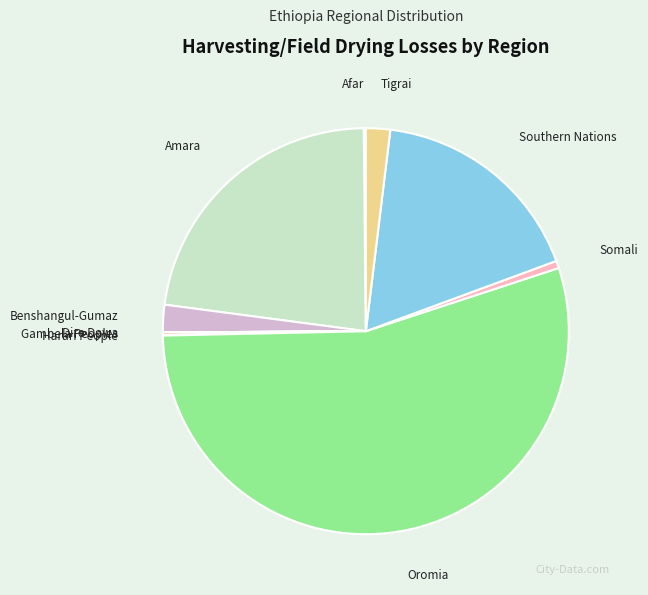

Is there a majority slice in this chart?

Yes